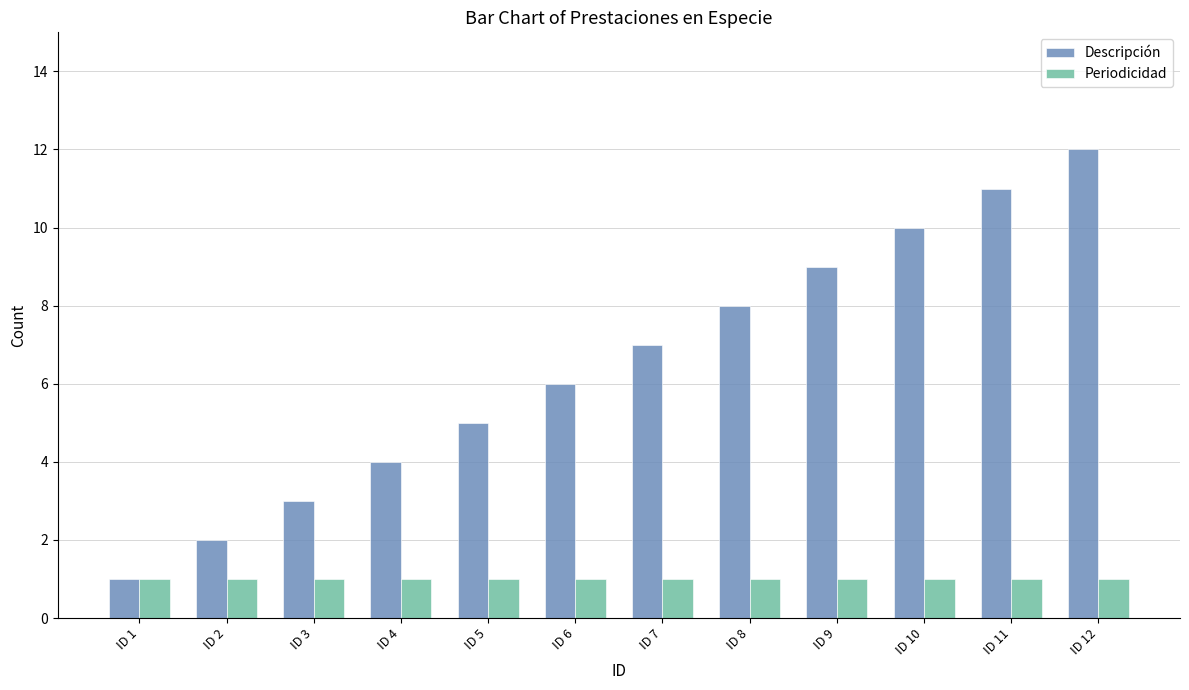

Which series has the largest range (max minus min)?

Descripción